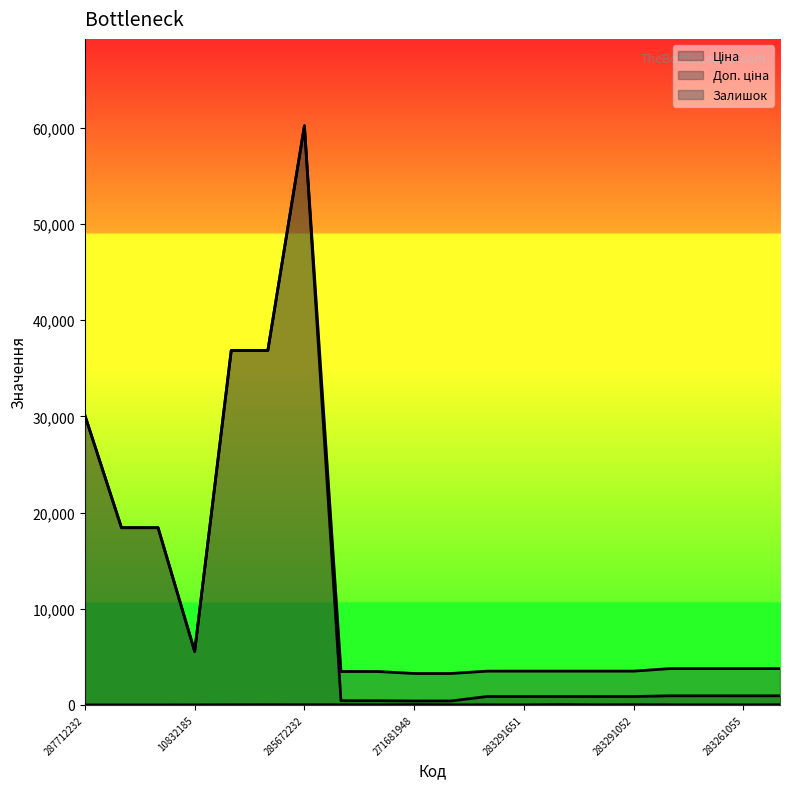

How many lines are shown in the chart?

3